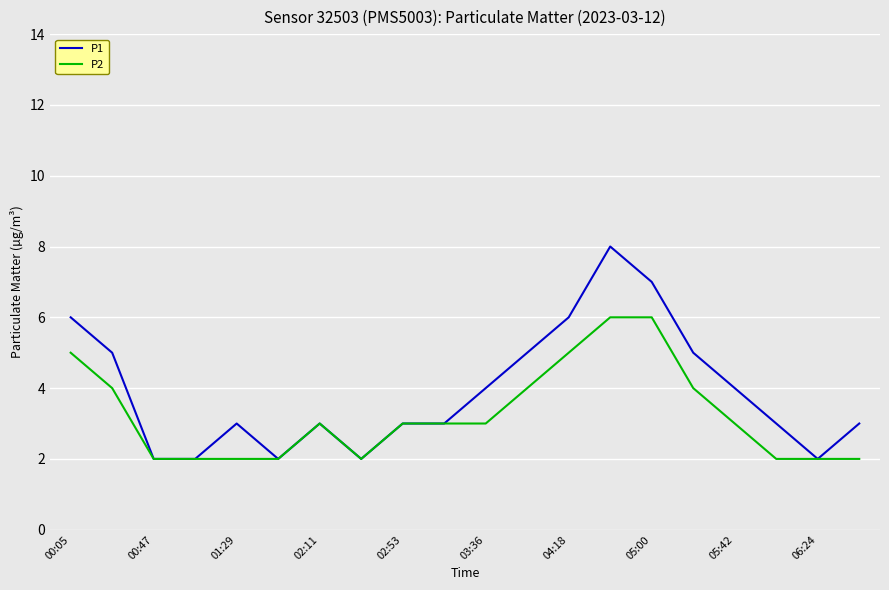

What is the maximum value shown in the chart?

8